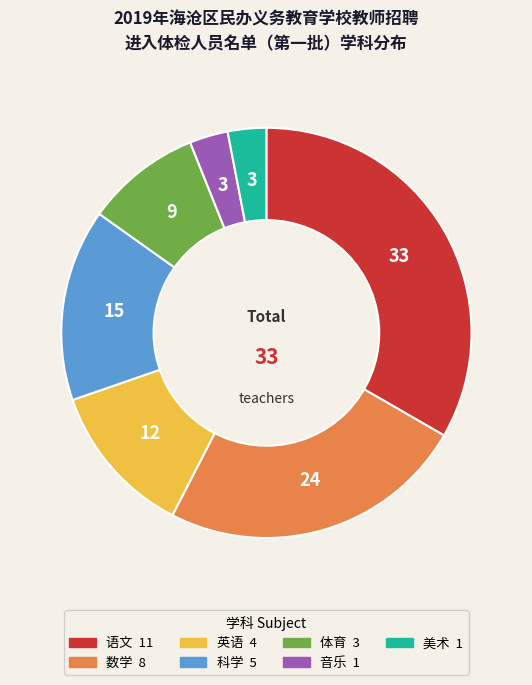

Does any single category account for the majority?

No